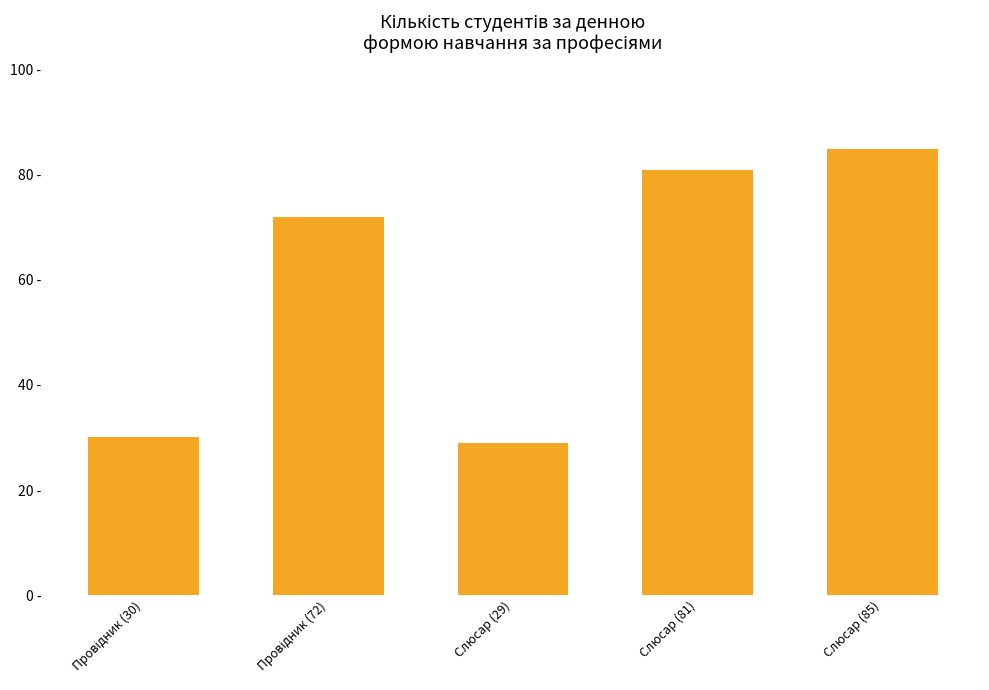

What is the change in value from Провідник (72) to Слюсар (81)?

+9